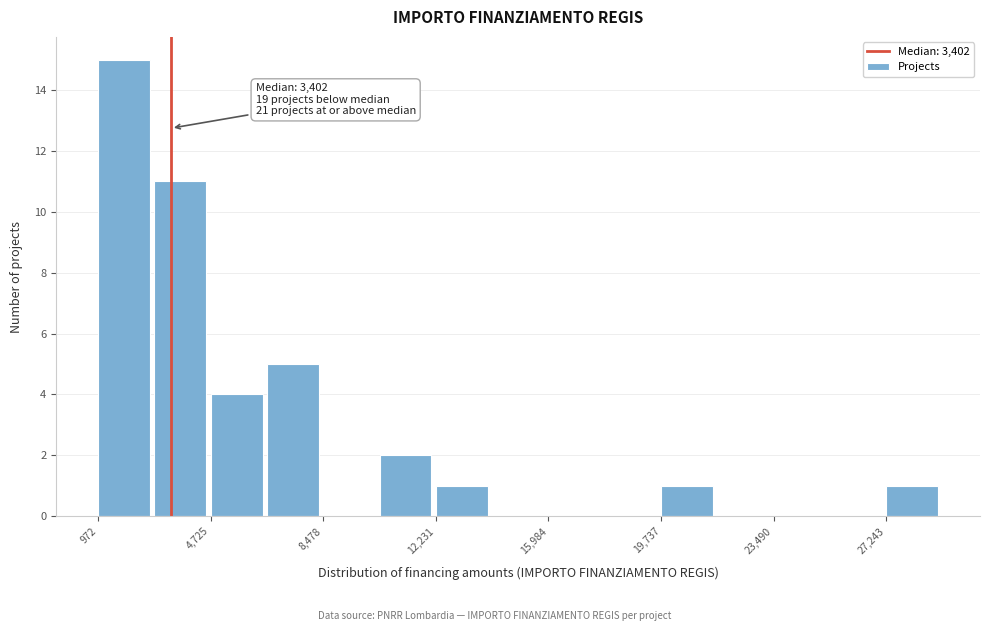

Read against the x-axis, roughly where is the centre of the tallest bar?

2000